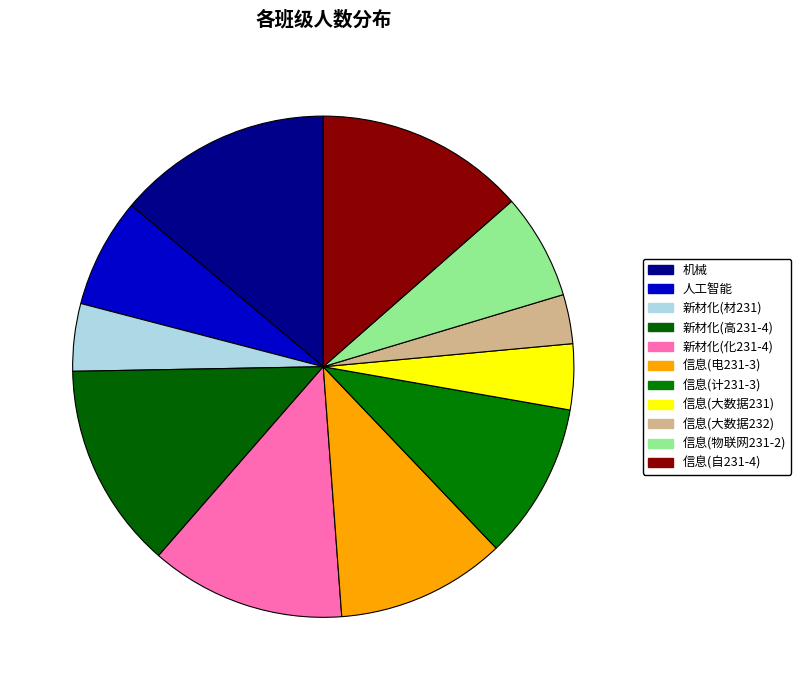

What is the change in value from 新材化(材231) to 信息(计231-3)?

+49